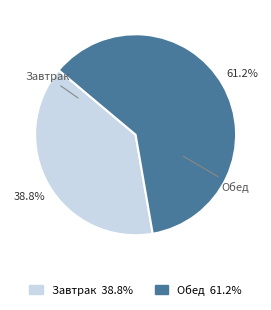

How many segments does this pie chart have?

2